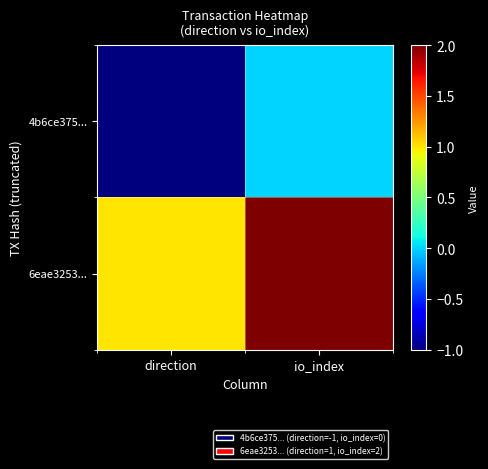

Which series has the largest range (max minus min)?

4b6ce375...